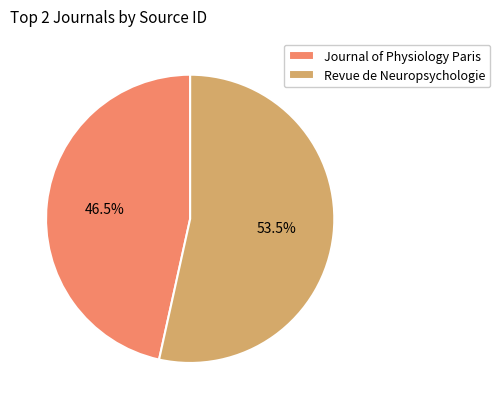

To the nearest percent, what is the combined percentage of Revue de Neuropsychologie and Journal of Physiology Paris?

100%